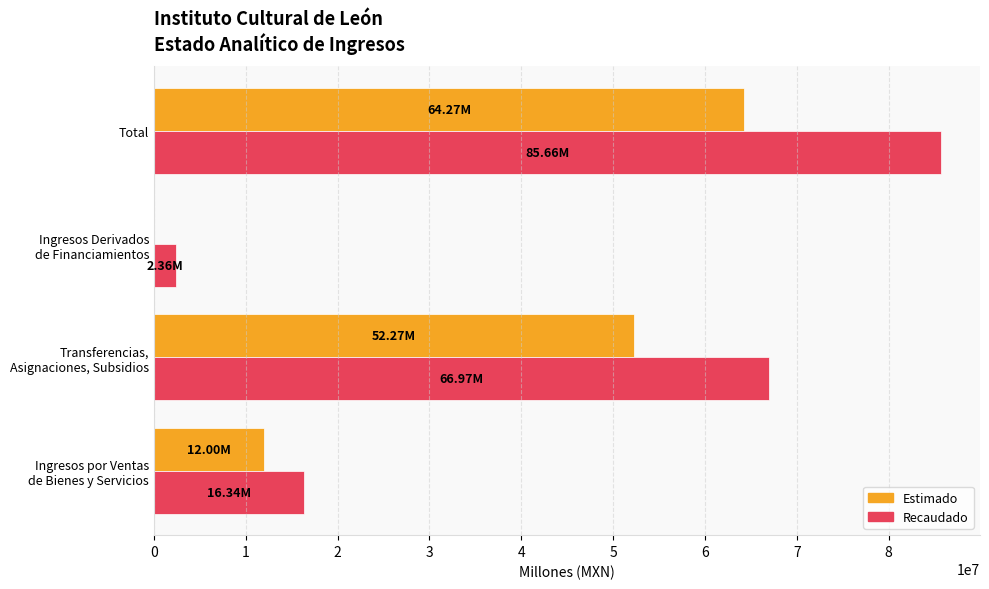

What is the sum of all Estimado values?

128531338.0